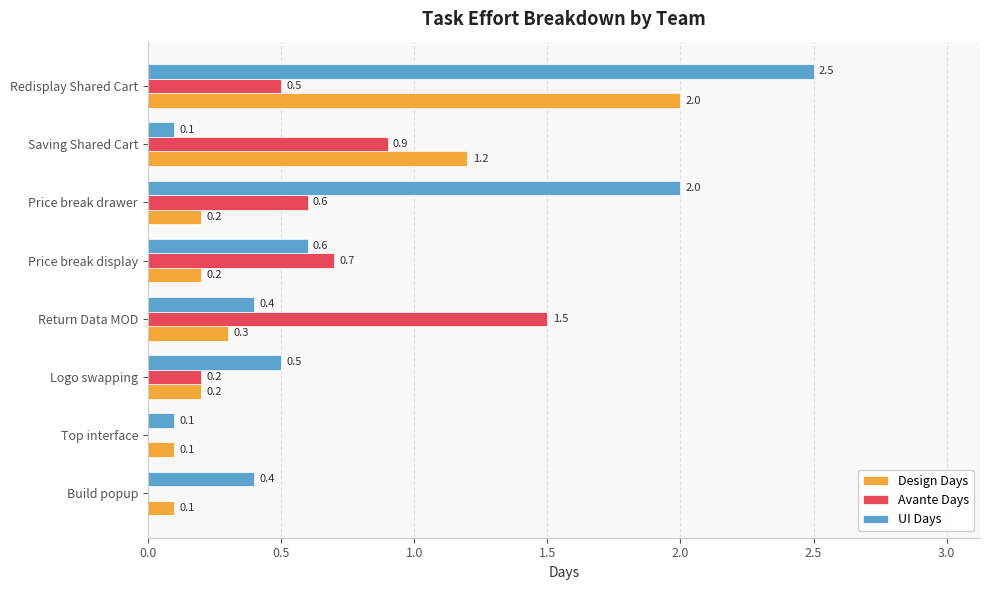

True or false: Design Days has a value of 0.1 at Logo swapping.

False